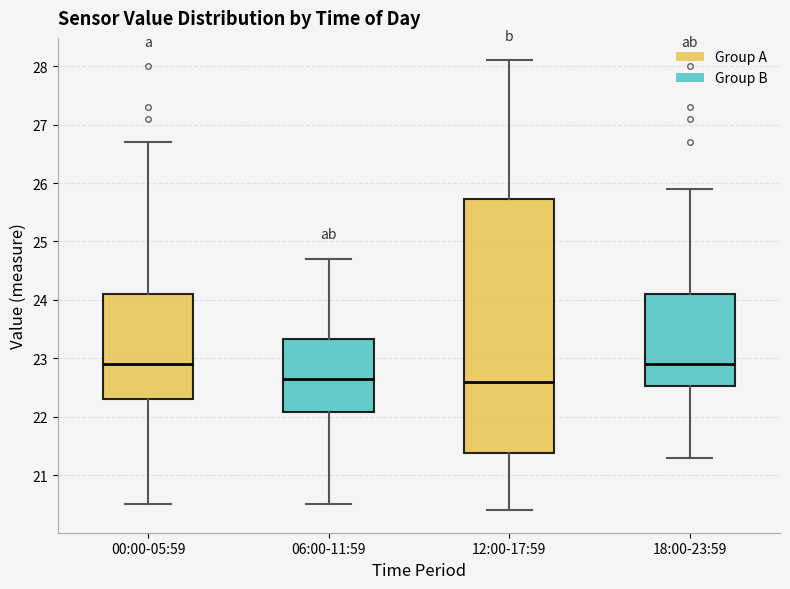

Which box is the tallest, from its lower edge to its upper edge?

12:00-17:59